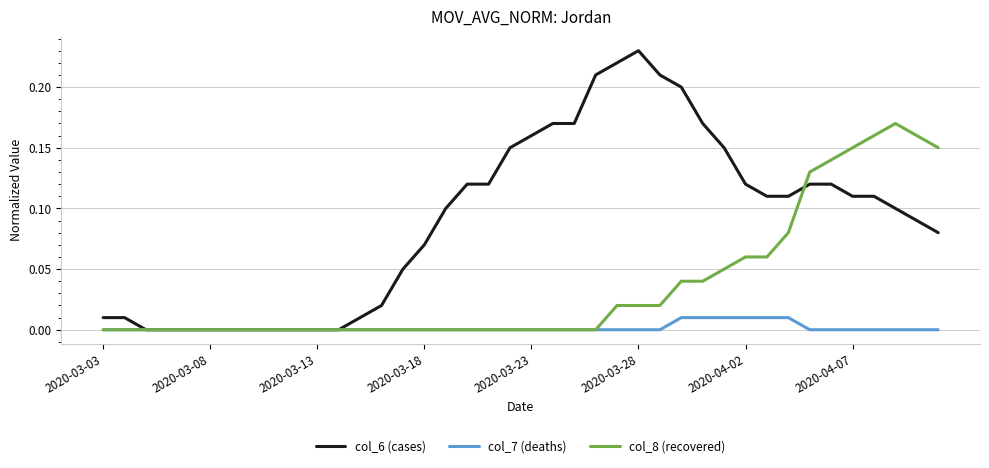

Which series has the largest total across all categories?

col_6 (cases)